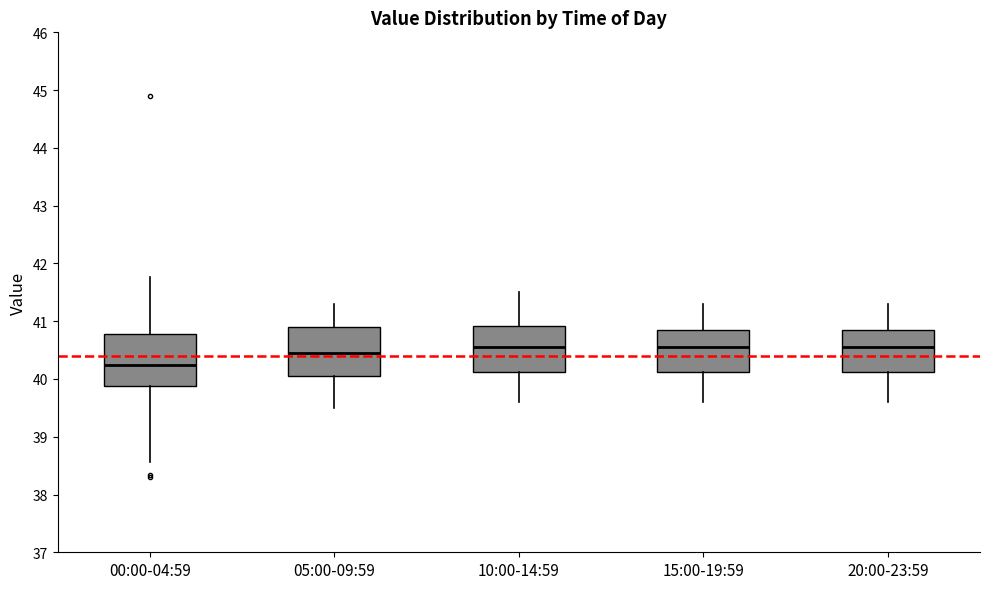

Which box's median line is the lowest?

00:00-04:59